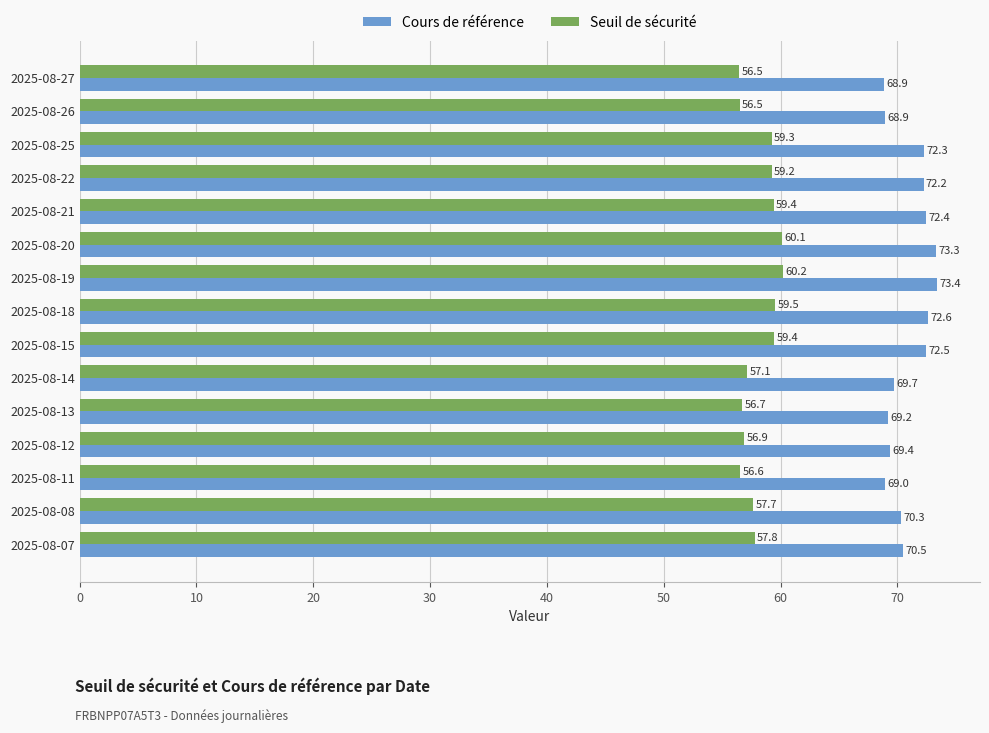

How many categories are shown in the chart?

15